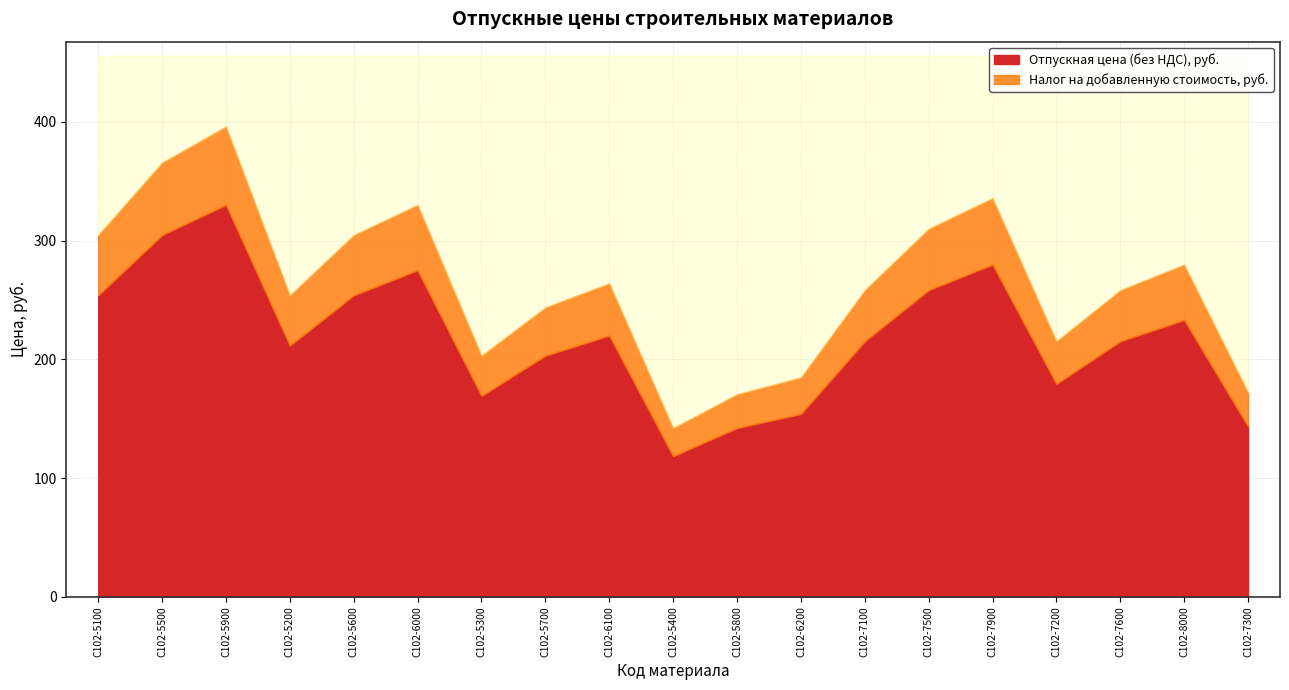

Does the chart display data point markers on the line(s)?

No